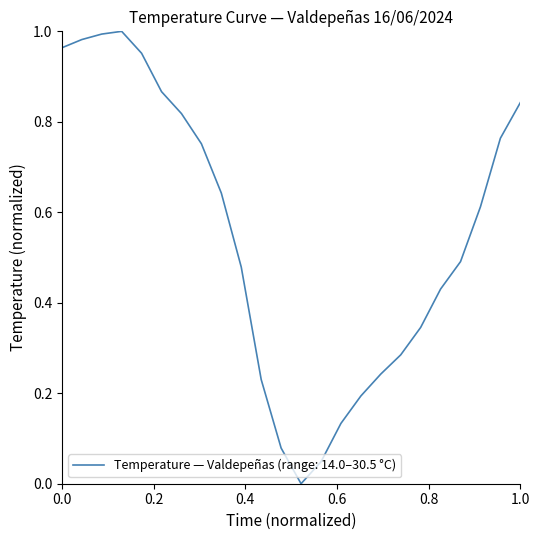

How many distinct data groups are displayed?

1